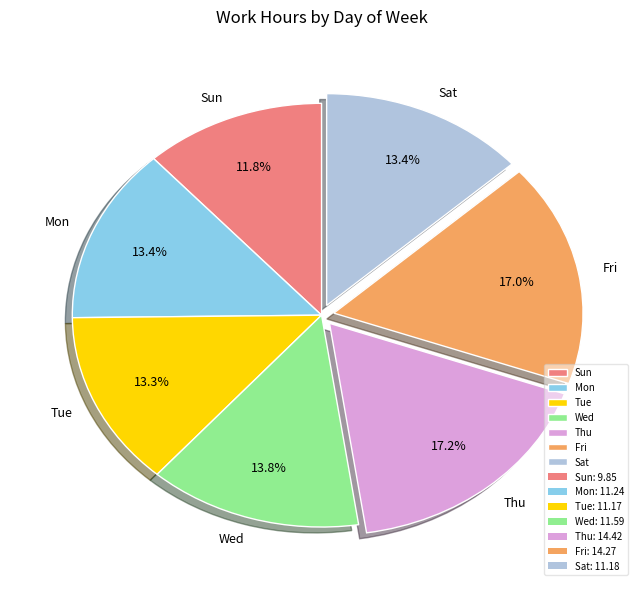

Is there a majority slice in this chart?

No